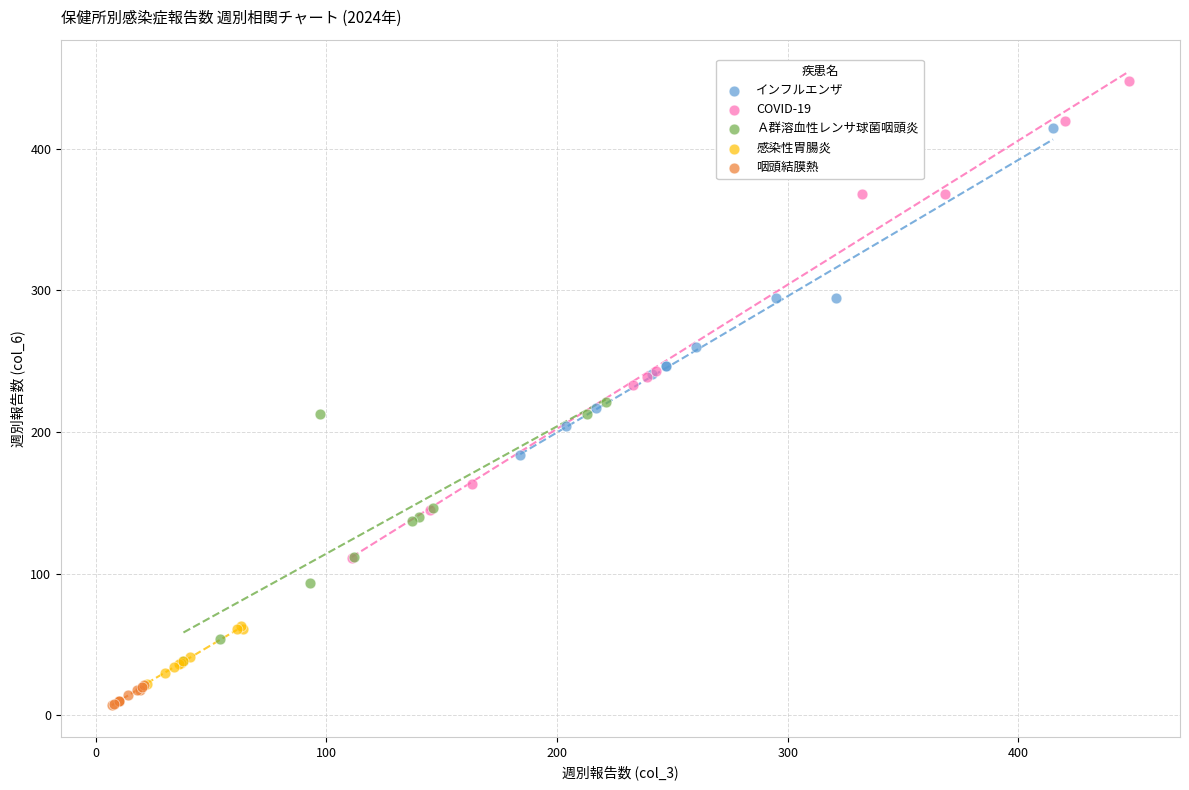

What are all the series names shown in the legend?

インフルエンザ, COVID-19, Ａ群溶血性レンサ球菌咽頭炎, 感染性胃腸炎, 咽頭結膜熱